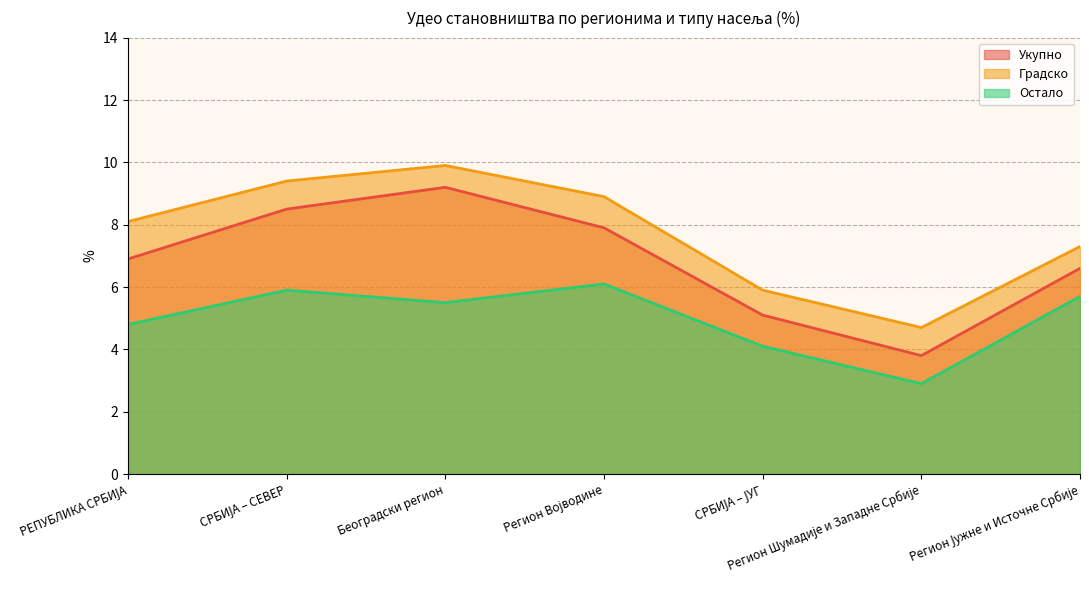

Is it true that Остало equals 5.7 at Регион Јужне и Источне Србије?

True